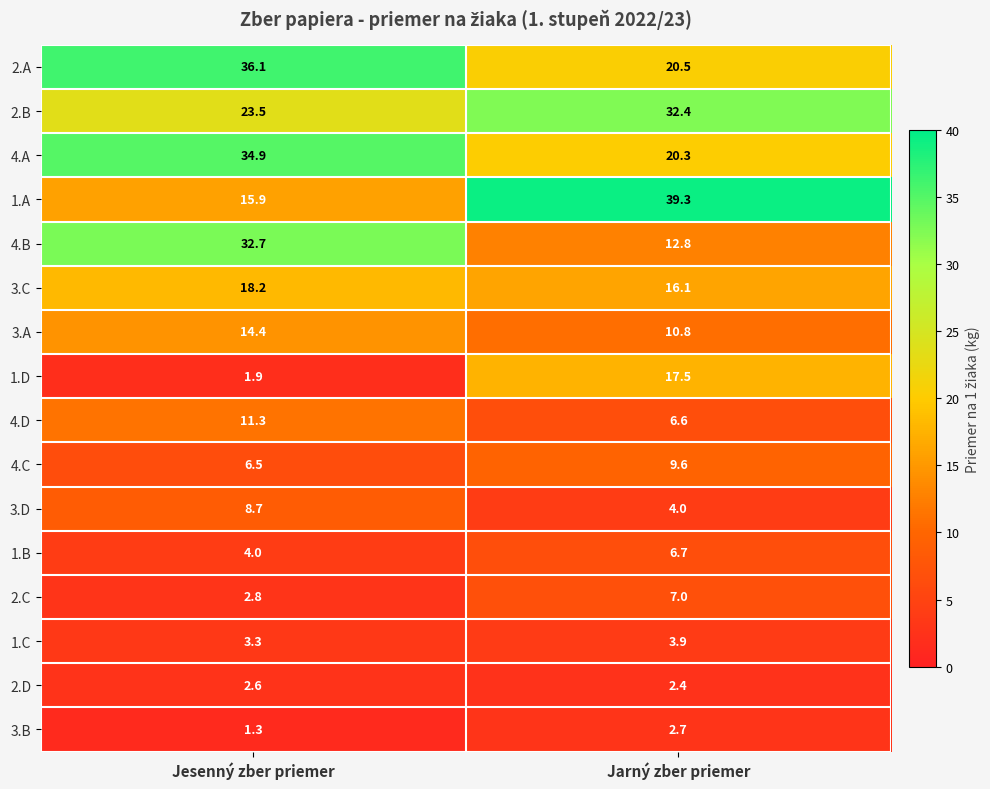

What is the sum of all 2.B values?

55.9